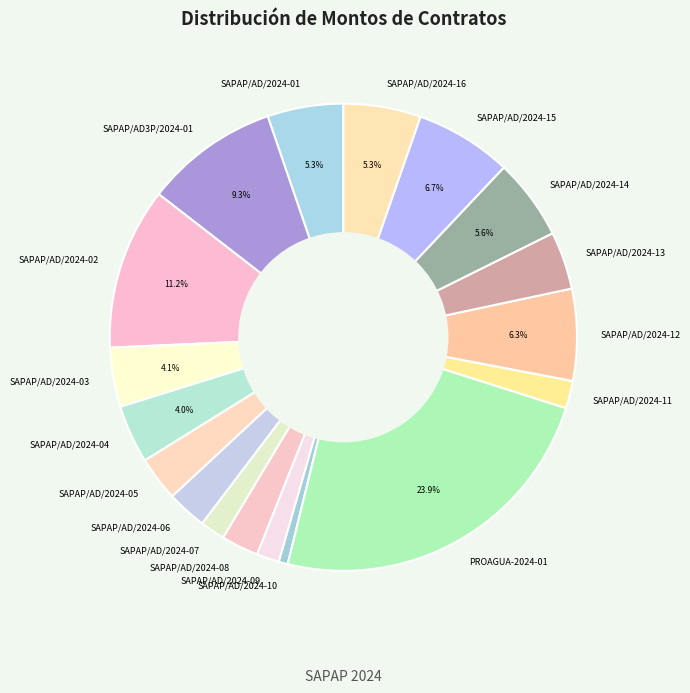

Combined, what portion of the pie is SAPAP/AD3P/2024-01 and SAPAP/AD/2024-14?

14.9%